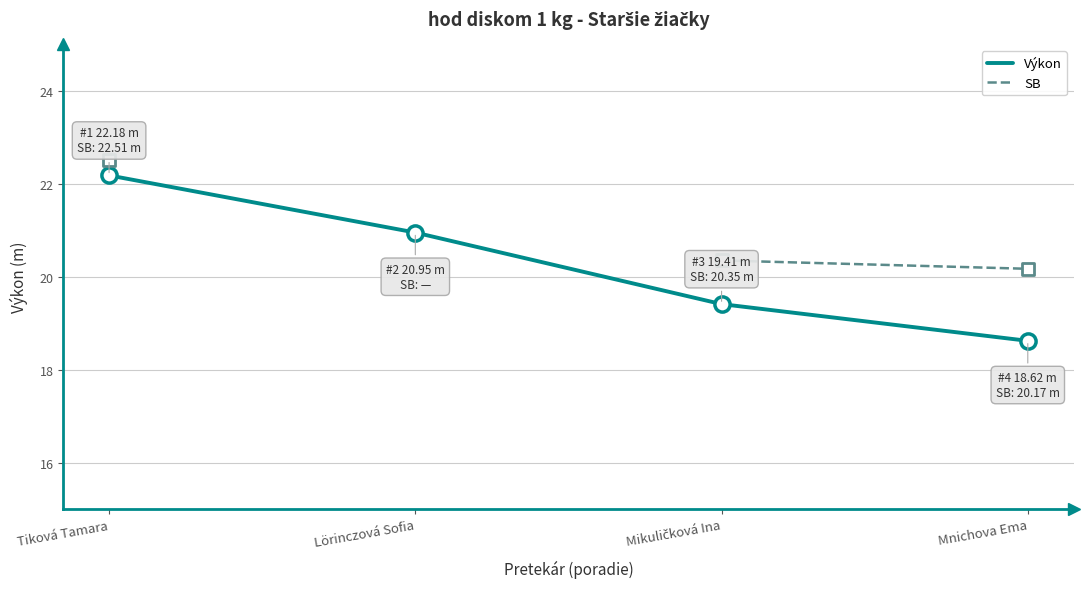

Which series has the largest Y range (max minus min)?

Výkon